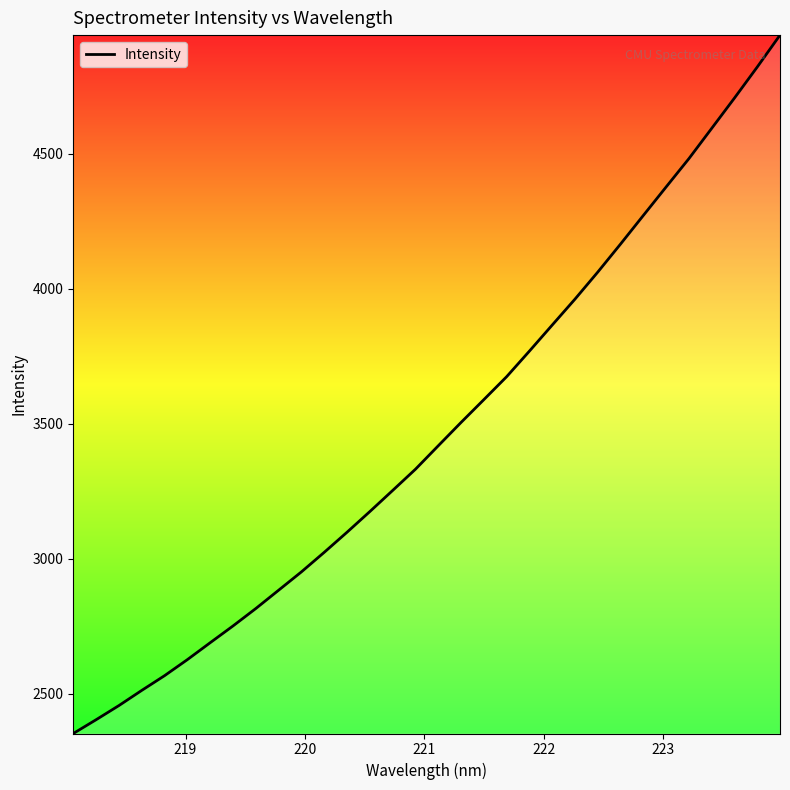

What is the smallest value displayed?

2352.1